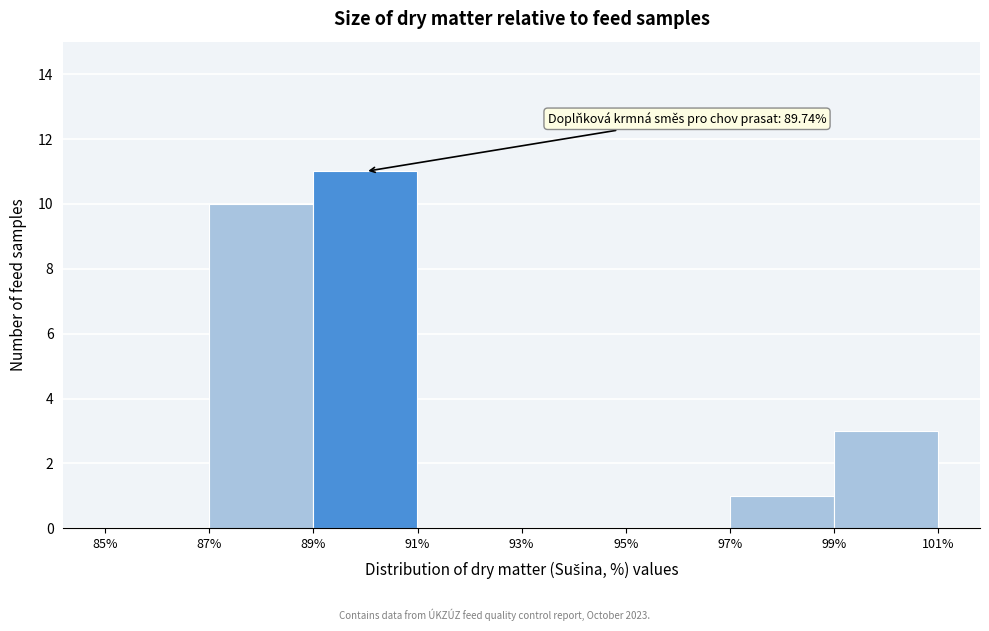

Which range on the x-axis has the tallest bar?

89% to 91%